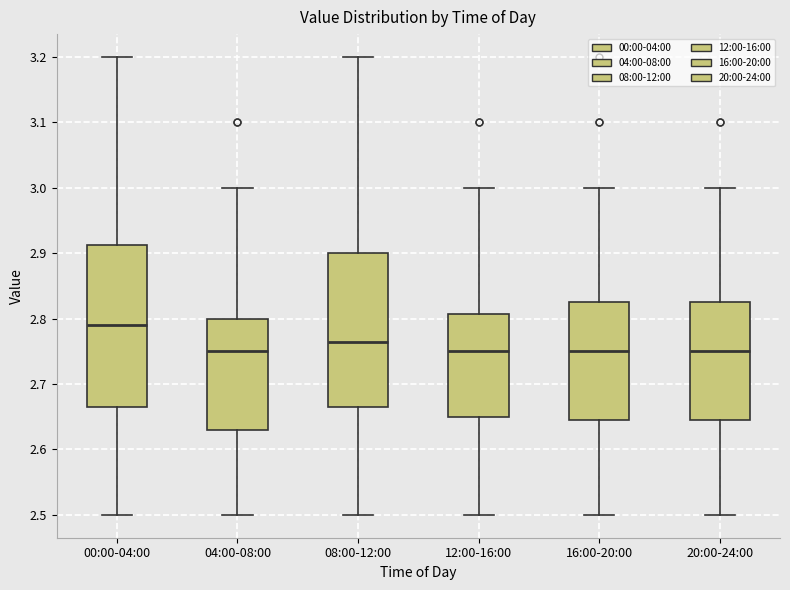

Reading left to right, read every box against the y-axis: the position of its median line, the range the box covers, and the ends of its whiskers. The values are not printed on the chart, so give them approximately, as read against the axis.

00:00-04:00: median 2.79, box 2.67 to 2.91, whiskers 2.50 to 3.20
04:00-08:00: median 2.75, box 2.63 to 2.80, whiskers 2.50 to 3.00
08:00-12:00: median 2.77, box 2.67 to 2.90, whiskers 2.50 to 3.20
12:00-16:00: median 2.75, box 2.65 to 2.81, whiskers 2.50 to 3.00
16:00-20:00: median 2.75, box 2.65 to 2.83, whiskers 2.50 to 3.00
20:00-24:00: median 2.75, box 2.65 to 2.83, whiskers 2.50 to 3.00